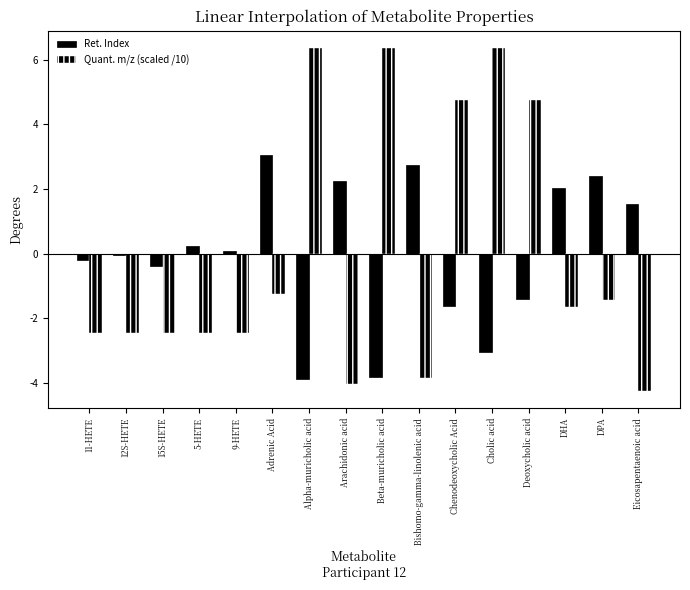

What is the lowest value of the Ret. Index series?

-3.9